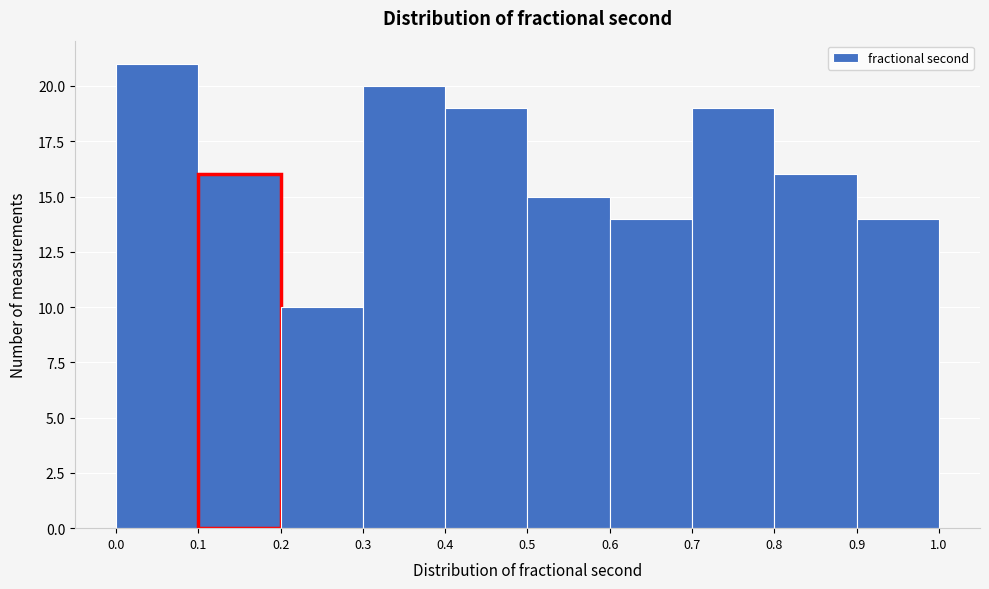

How tall is the bar that spans 0.1 to 0.2 on the x-axis? The values are not printed on the chart, so give them approximately, as read against the axis.

16